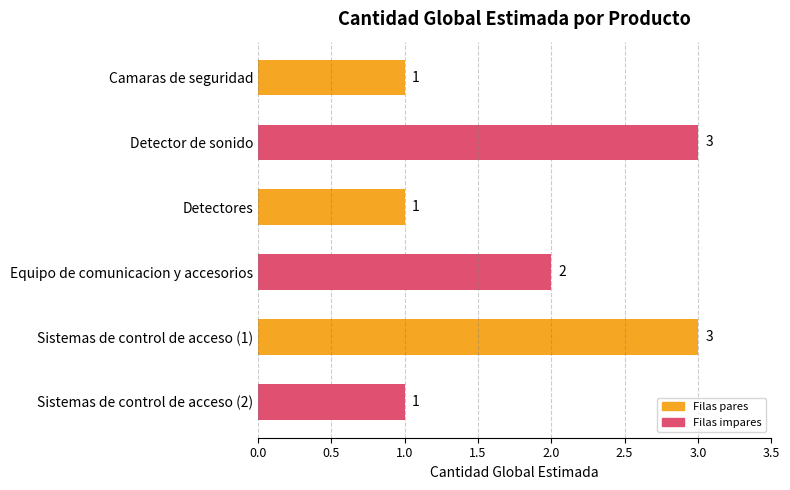

What is the ratio of the value at Sistemas de control de acceso (1) to the value at Detectores?

3.0